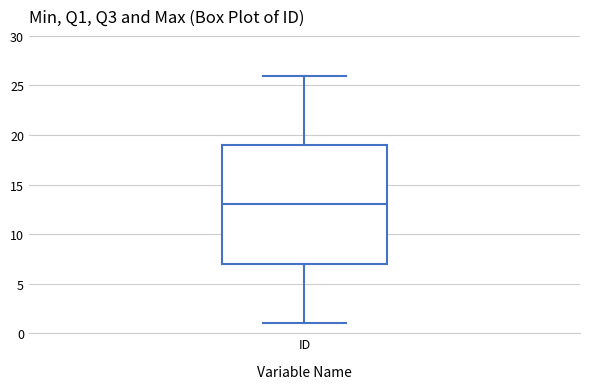

Read this box plot against the y-axis: the position of the median line, the range covered by the box, and the ends of both whiskers. The values are not printed on the chart, so give them approximately, as read against the axis.

median 13, box 7 to 19, whiskers 1 to 26